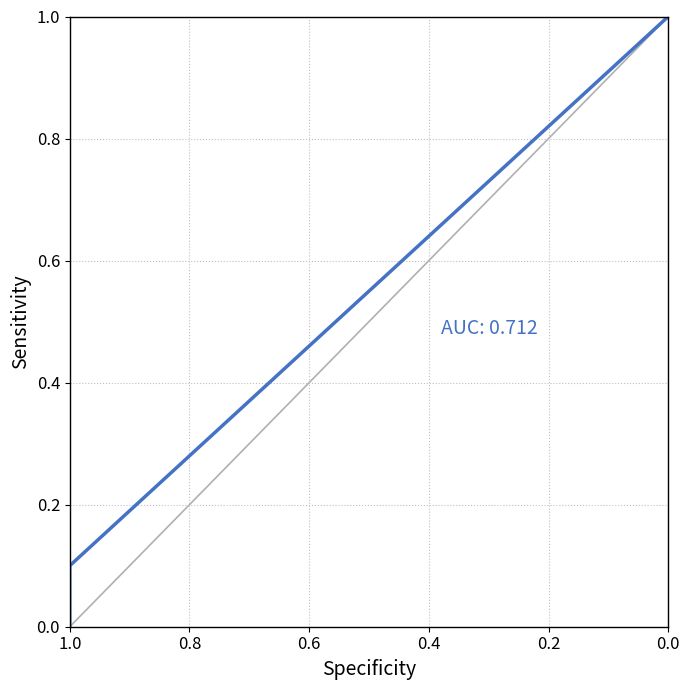

What is the label of the 2nd point from the left?

1.0